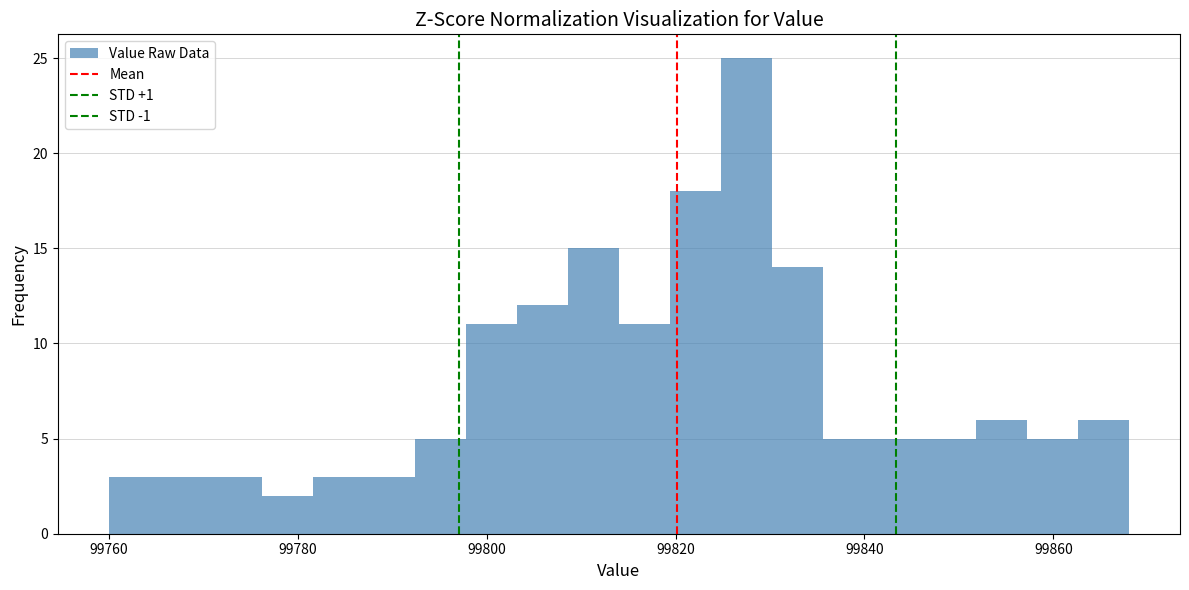

Around what value on the x-axis is the tallest bar? Give the approximate position of its centre, as read against the axis.

99828